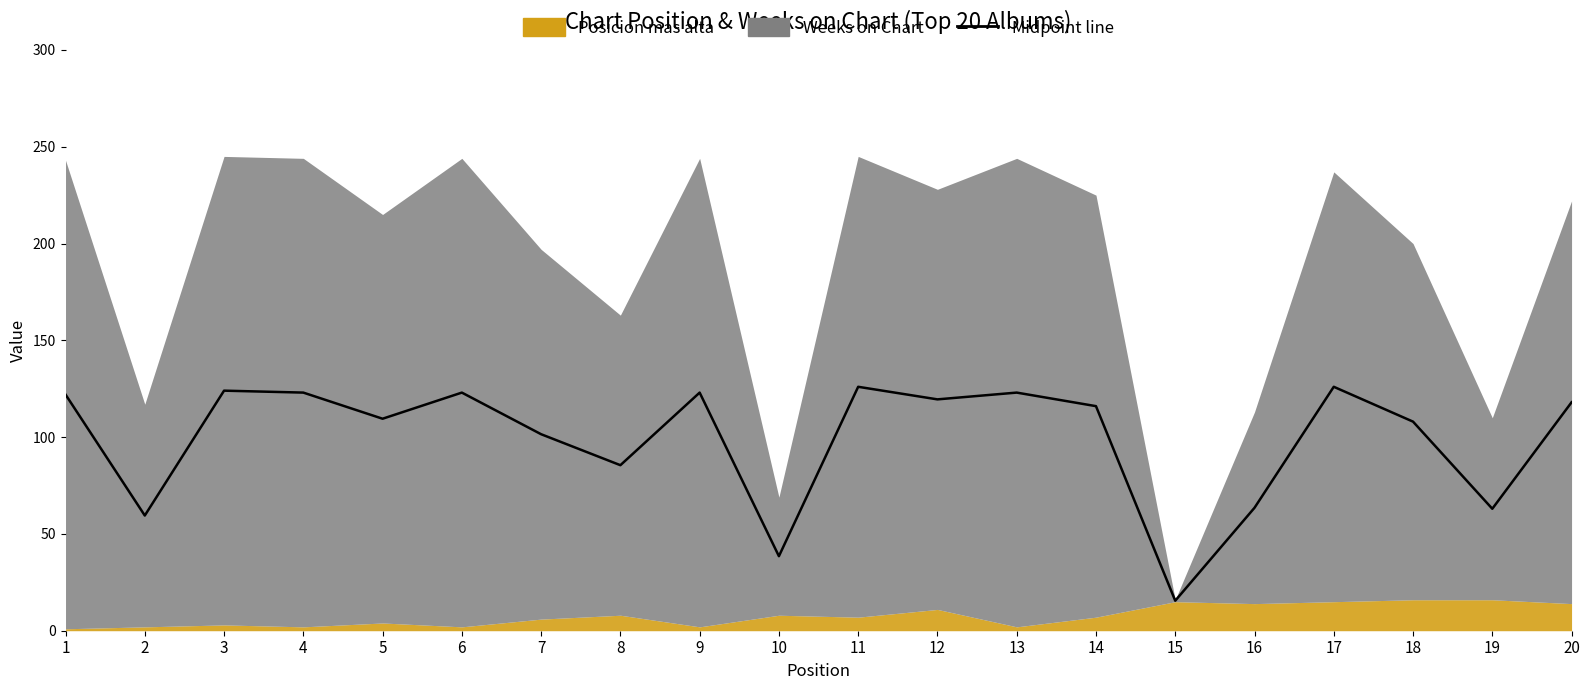

What is the difference between the maximum and minimum values?

110.5